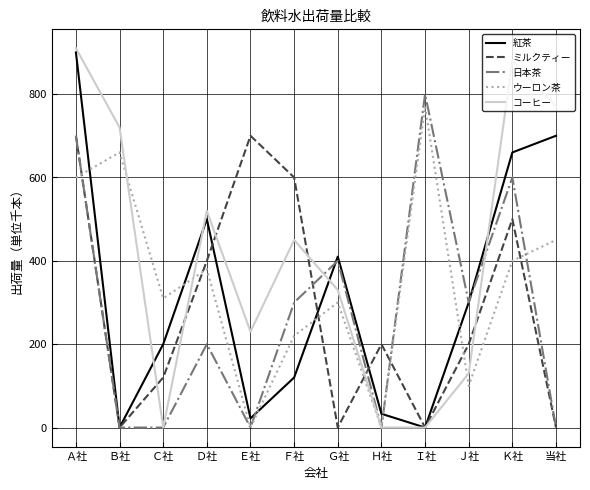

Reading left to right, transcribe all the data shown in this chart.

紅茶: 900	0	200	500	22	120	410	33	0	300	660	700
ミルクティー: 700	0	120	400	700	600	0	200	0	200	500	0
日本茶: 700	0	0	200	0	300	400	0	800	300	600	0
ウーロン茶: 600	660	310	380	0	220	300	0	770	100	400	450
コーヒー: 910	720	0	520	230	450	330	0	0	130	880	770